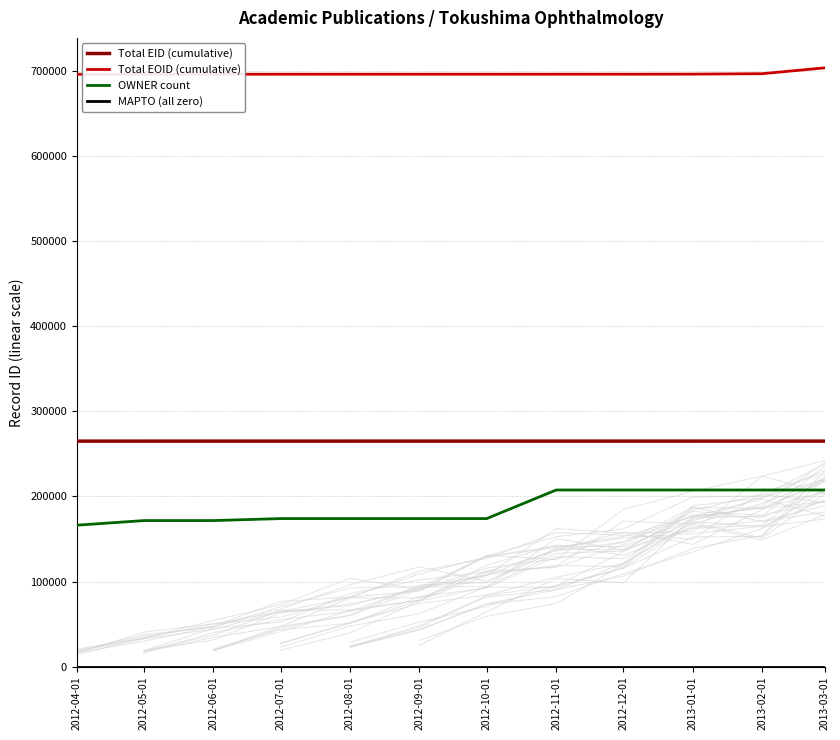

What is the difference between the second highest and minimum values in the OWNER count series?

41340